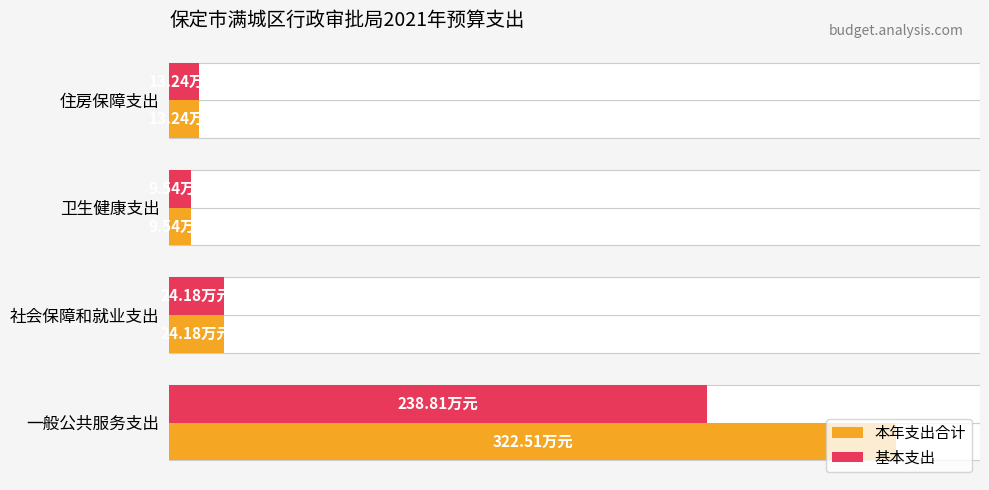

What is the difference between the maximum and minimum values in the 本年支出合计 series?

313.0